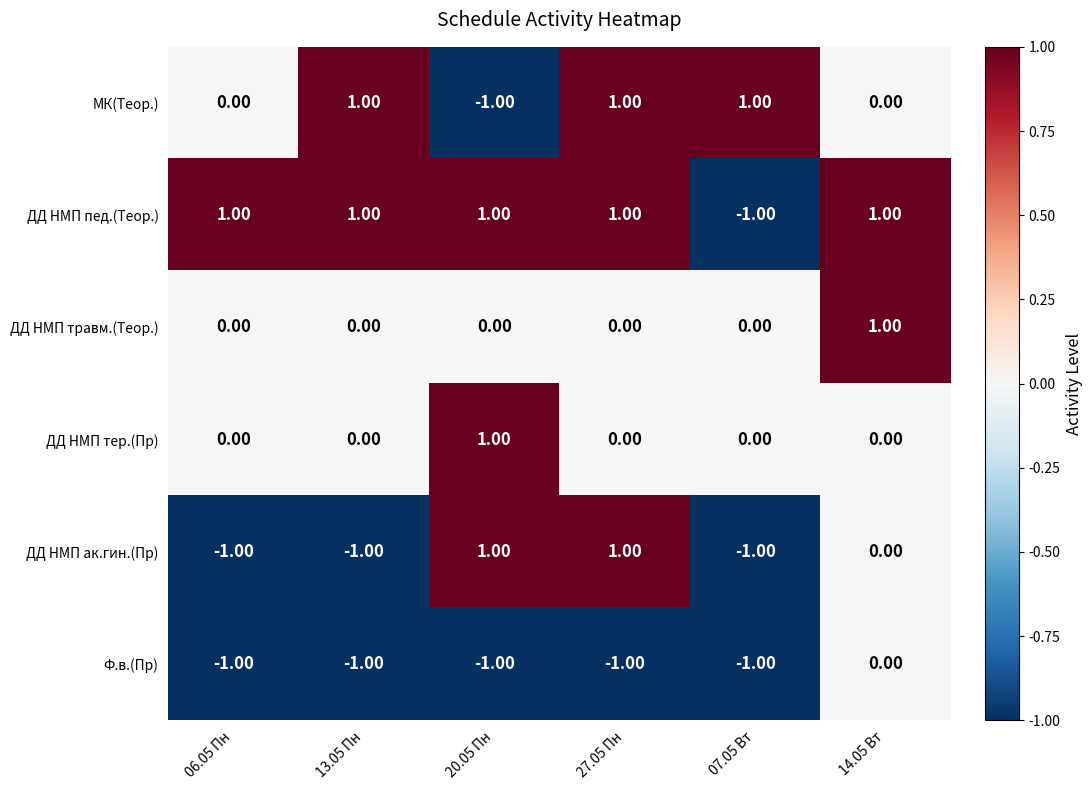

Between 06.05 Пн and 07.05 Вт, which series saw the biggest shift?

ДД НМП пед.(Теор.)